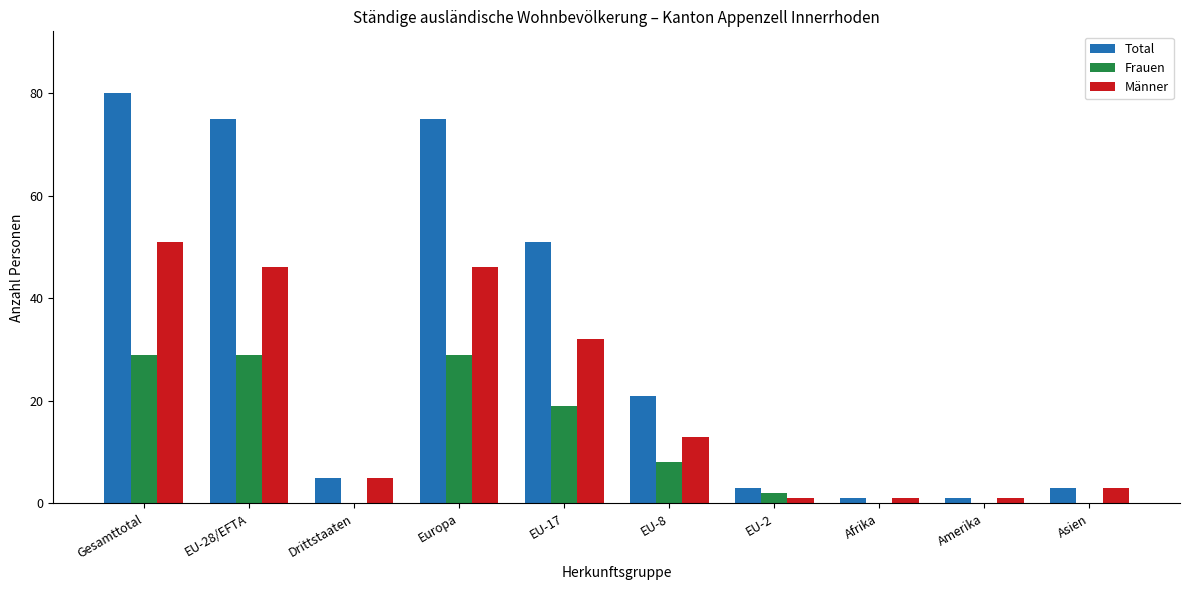

At which category does the chart reach its peak across all series?

Gesamttotal